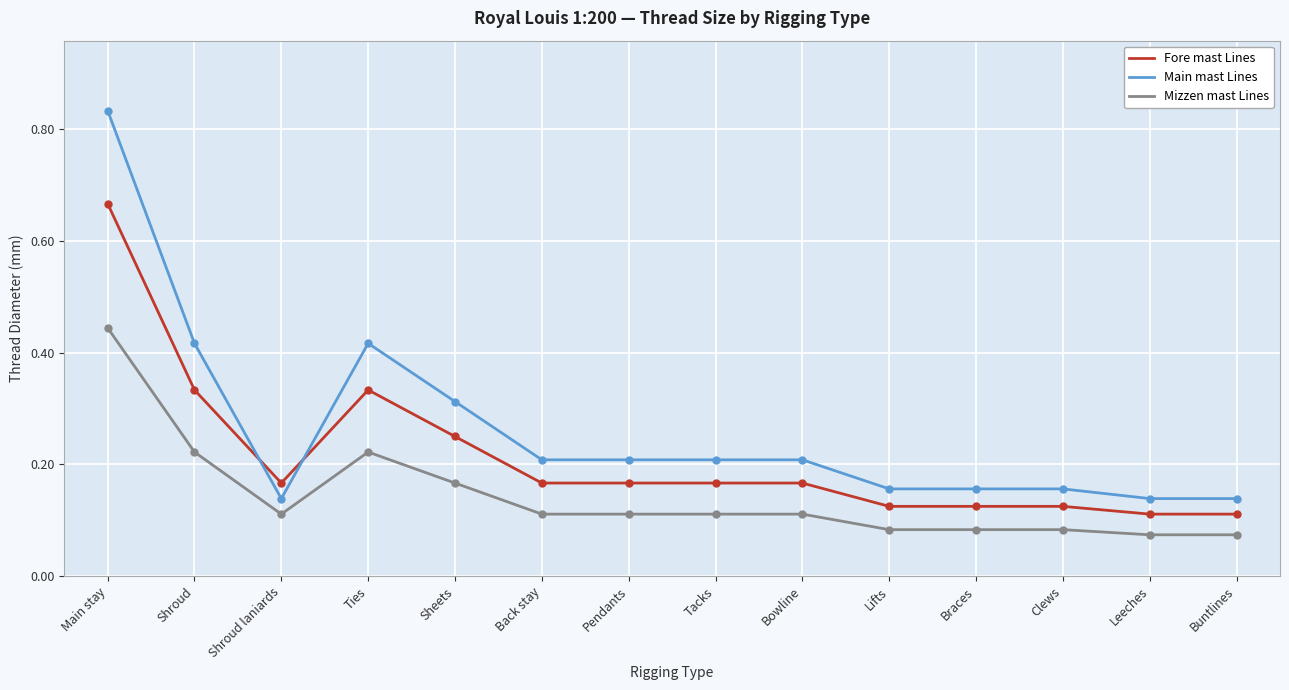

Which label corresponds to the largest value in the chart?

Main stay